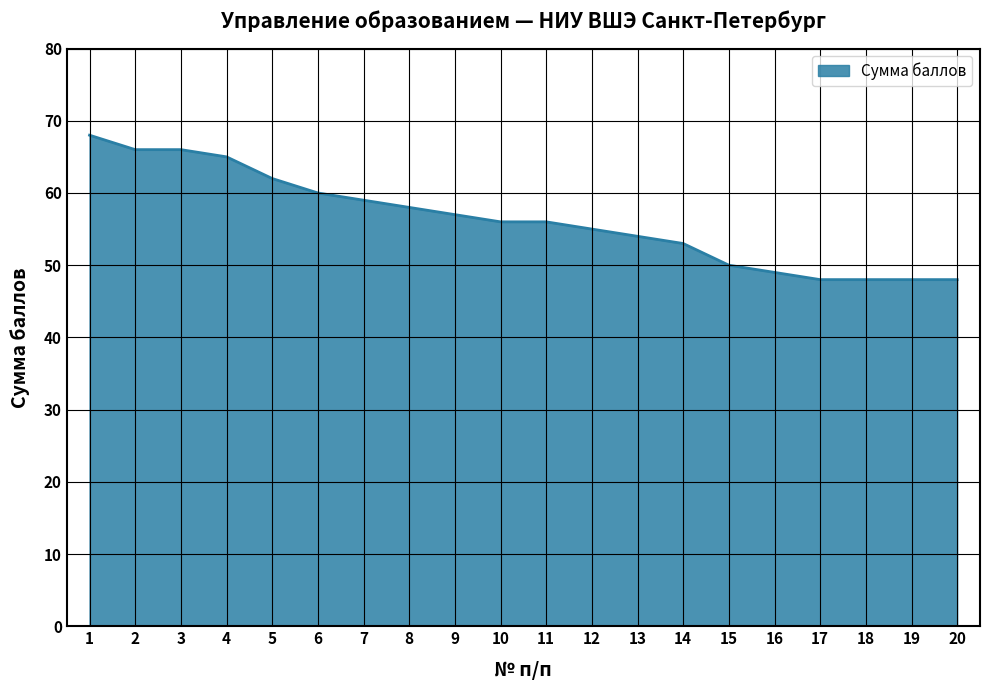

Which category has the highest value across all series?

1